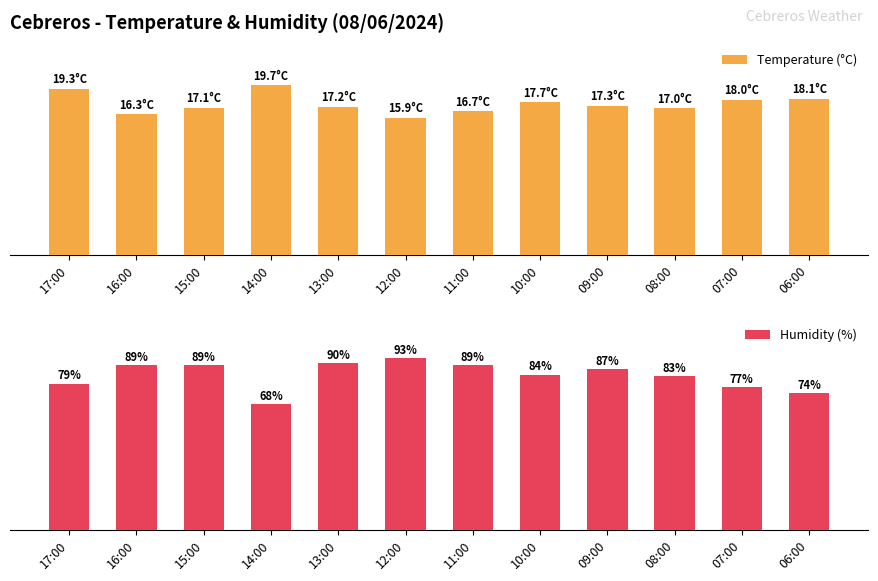

What is the label of the 4th bar from the left?

14:00